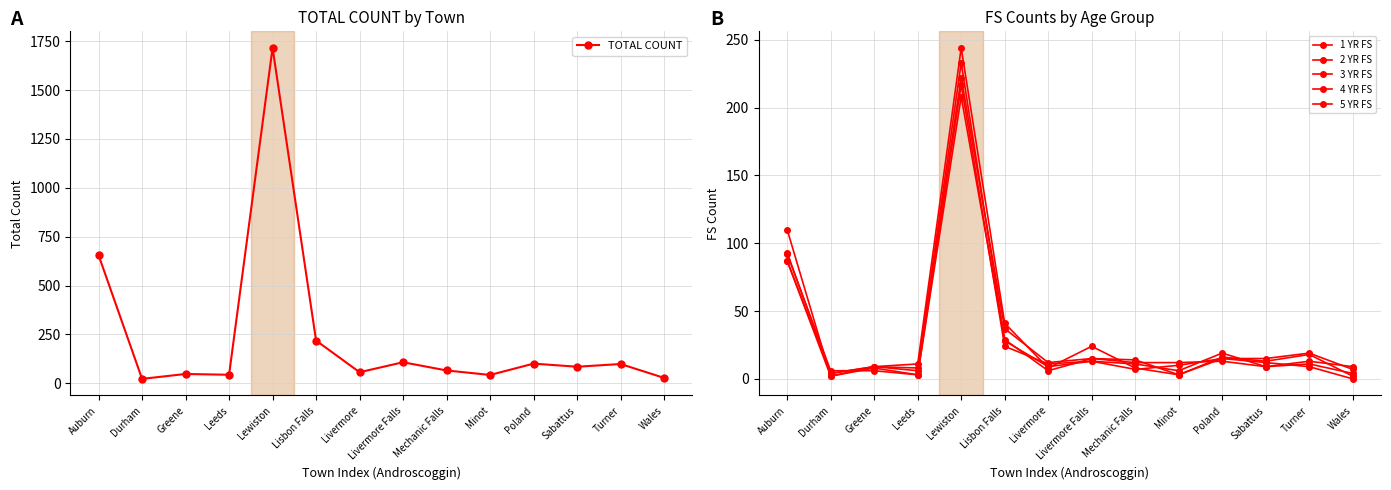

Reading left to right, transcribe all the data shown in this chart.

TOTAL COUNT: Auburn=656	Durham=23	Greene=48	Leeds=44	Lewiston=1716	Lisbon Falls=219	Livermore=57	Livermore Falls=108	Mechanic Falls=66	Minot=43	Poland=101	Sabattus=85	Turner=99	Wales=28
1 YR FS: Auburn=87	Durham=2	Greene=8	Leeds=3	Lewiston=217	Lisbon Falls=24	Livermore=11	Livermore Falls=13	Mechanic Falls=7	Minot=10	Poland=15	Sabattus=12	Turner=9	Wales=0
2 YR FS: Auburn=92	Durham=6	Greene=6	Leeds=3	Lewiston=208	Lisbon Falls=29	Livermore=6	Livermore Falls=15	Mechanic Falls=14	Minot=3	Poland=16	Sabattus=13	Turner=18	Wales=2
3 YR FS: Auburn=110	Durham=2	Greene=9	Leeds=6	Lewiston=233	Lisbon Falls=28	Livermore=9	Livermore Falls=13	Mechanic Falls=11	Minot=6	Poland=19	Sabattus=9	Turner=13	Wales=9
4 YR FS: Auburn=93	Durham=4	Greene=9	Leeds=8	Lewiston=222	Lisbon Falls=37	Livermore=12	Livermore Falls=15	Mechanic Falls=12	Minot=12	Poland=13	Sabattus=9	Turner=11	Wales=4
5 YR FS: Auburn=87	Durham=4	Greene=9	Leeds=11	Lewiston=244	Lisbon Falls=41	Livermore=8	Livermore Falls=24	Mechanic Falls=8	Minot=3	Poland=15	Sabattus=15	Turner=19	Wales=7